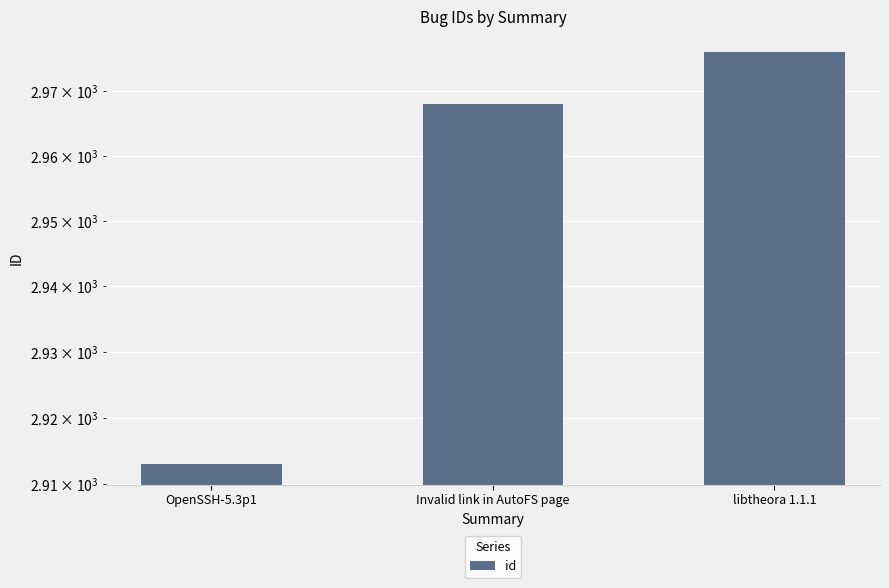

What is the value of the 1st bar from the left?

2913